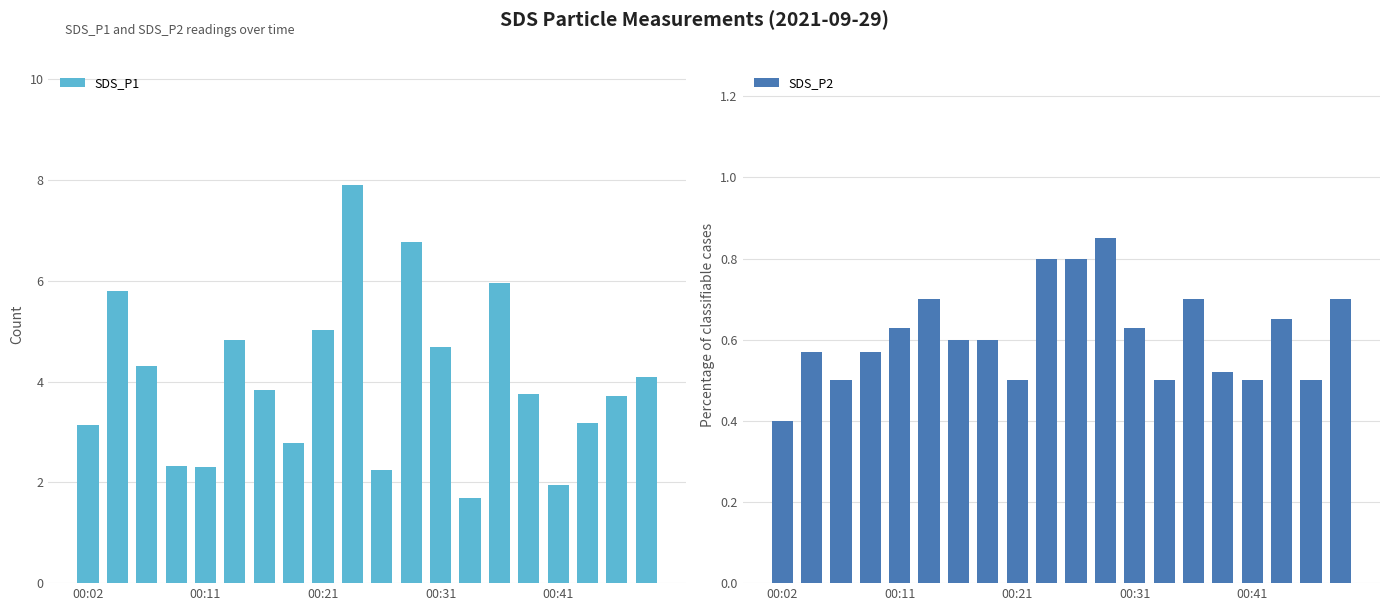

What is the maximum value shown in the chart?

7.9